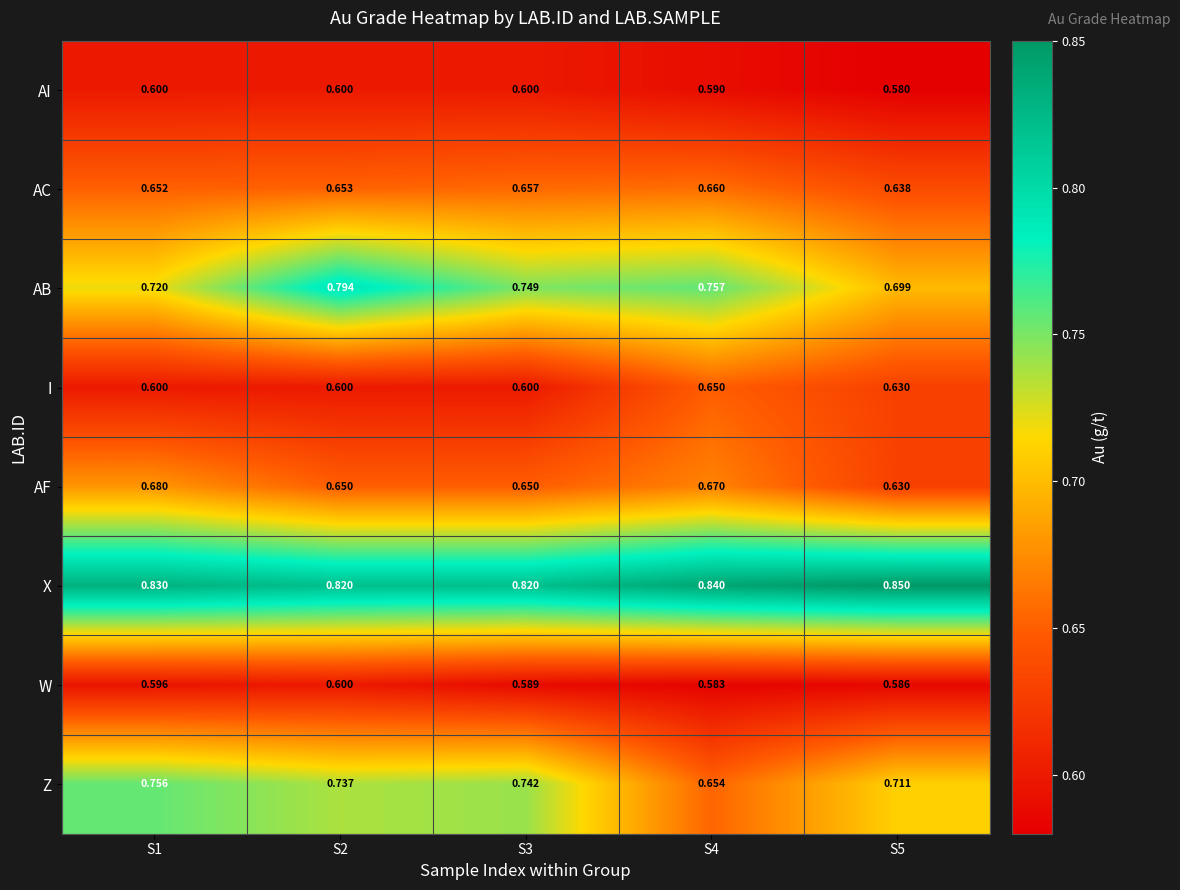

Which series has the largest total across all categories?

X